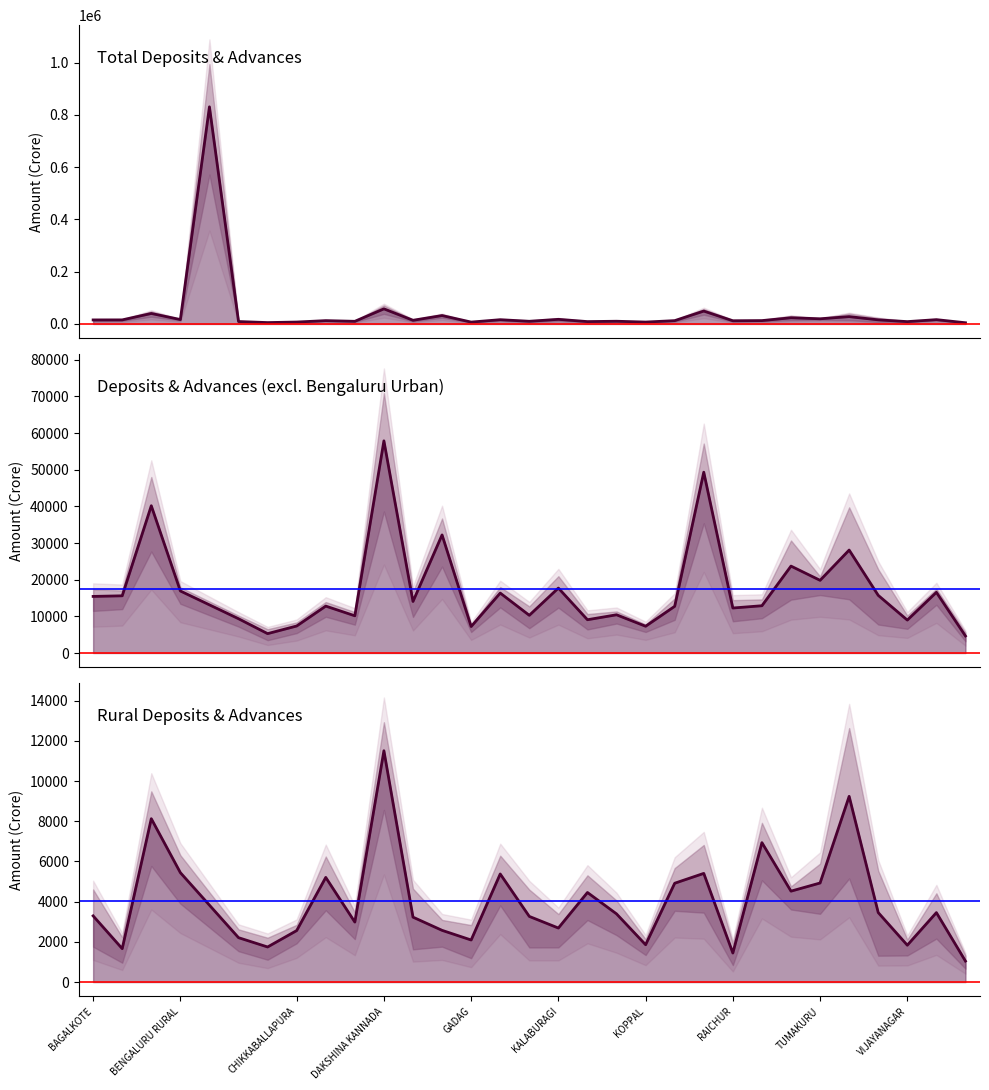

Reading right to left, what are all the values shown in this chart?

Total Deposits: YADGIR=3991.8	VIJAYAPURA=16673.0	VIJAYANAGAR=9727.8	UTTARA KANNADA=21749.7	UDUPI=37863.1	TUMAKURU=19770.7	SHIVAMOGGA=29242.7	RAMANAGARA=11873.5	RAICHUR=10820.1	MYSURU=54439.3	MANDYA=11316.1	KOPPAL=7178.9	KOLAR=10062.0	KODAGU=10127.0	KALABURAGI=19966.2	HAVERI=8457.2	HASSAN=15559.5	GADAG=7297.3	DHARWAD=34958.0	DAVANGERE=12301.9	DAKSHINA KANNADA=67523.9	CHITRADURGA=9671.0	CHIKKAMAGALURU=13246.5	CHIKKABALLAPURA=6794.8	CHAMARAJANAGARA=4377.9	BIDAR=9011.3	BENGALURU URBAN=946943.8	BENGALURU RURAL=16792.4	BELAGAVI=45737.4	BALLARI=16252.1	BAGALKOTE=14357.2
Total Advances: YADGIR=5308.6	VIJAYAPURA=16454.5	VIJAYANAGAR=8252.0	UTTARA KANNADA=9724.1	UDUPI=18328.1	TUMAKURU=19900.1	SHIVAMOGGA=18198.0	RAMANAGARA=13931.4	RAICHUR=13742.4	MYSURU=44246.9	MANDYA=14171.1	KOPPAL=7433.1	KOLAR=10805.2	KODAGU=8043.5	KALABURAGI=15481.3	HAVERI=12123.0	HASSAN=17161.7	GADAG=7154.8	DHARWAD=29500.4	DAVANGERE=15837.9	DAKSHINA KANNADA=48269.9	CHITRADURGA=10641.6	CHIKKAMAGALURU=12364.0	CHIKKABALLAPURA=7953.8	CHAMARAJANAGARA=6198.2	BIDAR=9703.4	BENGALURU URBAN=714938.9	BENGALURU RURAL=17061.2	BELAGAVI=34637.9	BALLARI=14974.2	BAGALKOTE=16532.7
Rural Deposits: YADGIR=833.5	VIJAYAPURA=2704.7	VIJAYANAGAR=1654.9	UTTARA KANNADA=5274.4	UDUPI=12036.0	TUMAKURU=4245.3	SHIVAMOGGA=4514.0	RAMANAGARA=6330.7	RAICHUR=1056.0	MYSURU=4317.4	MANDYA=4432.1	KOPPAL=1682.2	KOLAR=2920.2	KODAGU=5057.4	KALABURAGI=2154.1	HAVERI=2151.8	HASSAN=4769.2	GADAG=1484.5	DHARWAD=2202.3	DAVANGERE=2036.1	DAKSHINA KANNADA=10707.3	CHITRADURGA=2669.9	CHIKKAMAGALURU=5948.3	CHIKKABALLAPURA=2412.6	CHAMARAJANAGARA=1390.1	BIDAR=1920.8	BENGALURU URBAN=8553.9	BENGALURU RURAL=6010.3	BELAGAVI=7221.4	BALLARI=1203.3	BAGALKOTE=2199.6
Rural Advances: YADGIR=1254.1	VIJAYAPURA=4206.6	VIJAYANAGAR=2015.0	UTTARA KANNADA=1640.0	UDUPI=6445.3	TUMAKURU=5612.8	SHIVAMOGGA=4533.1	RAMANAGARA=7543.7	RAICHUR=1834.3	MYSURU=6496.6	MANDYA=5401.9	KOPPAL=2033.3	KOLAR=3865.1	KODAGU=3856.0	KALABURAGI=3222.7	HAVERI=4381.0	HASSAN=5988.0	GADAG=2701.1	DHARWAD=2945.0	DAVANGERE=4424.3	DAKSHINA KANNADA=12311.5	CHITRADURGA=3299.9	CHIKKAMAGALURU=4466.6	CHIKKABALLAPURA=2711.7	CHAMARAJANAGARA=2101.8	BIDAR=2497.2	BENGALURU URBAN=10745.8	BENGALURU RURAL=4876.6	BELAGAVI=9036.4	BALLARI=2121.4	BAGALKOTE=4387.1